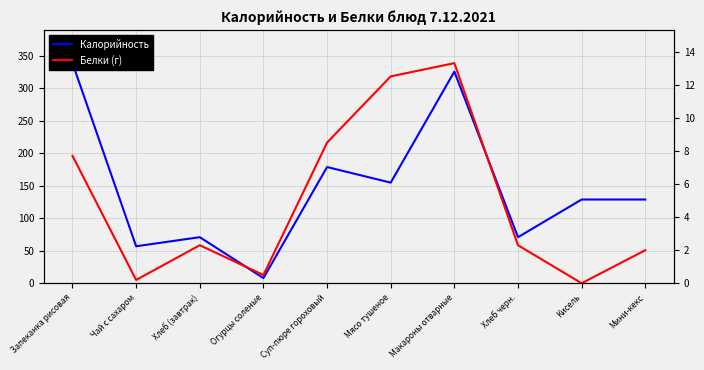

How many values in Белки (г) are above zero?

9